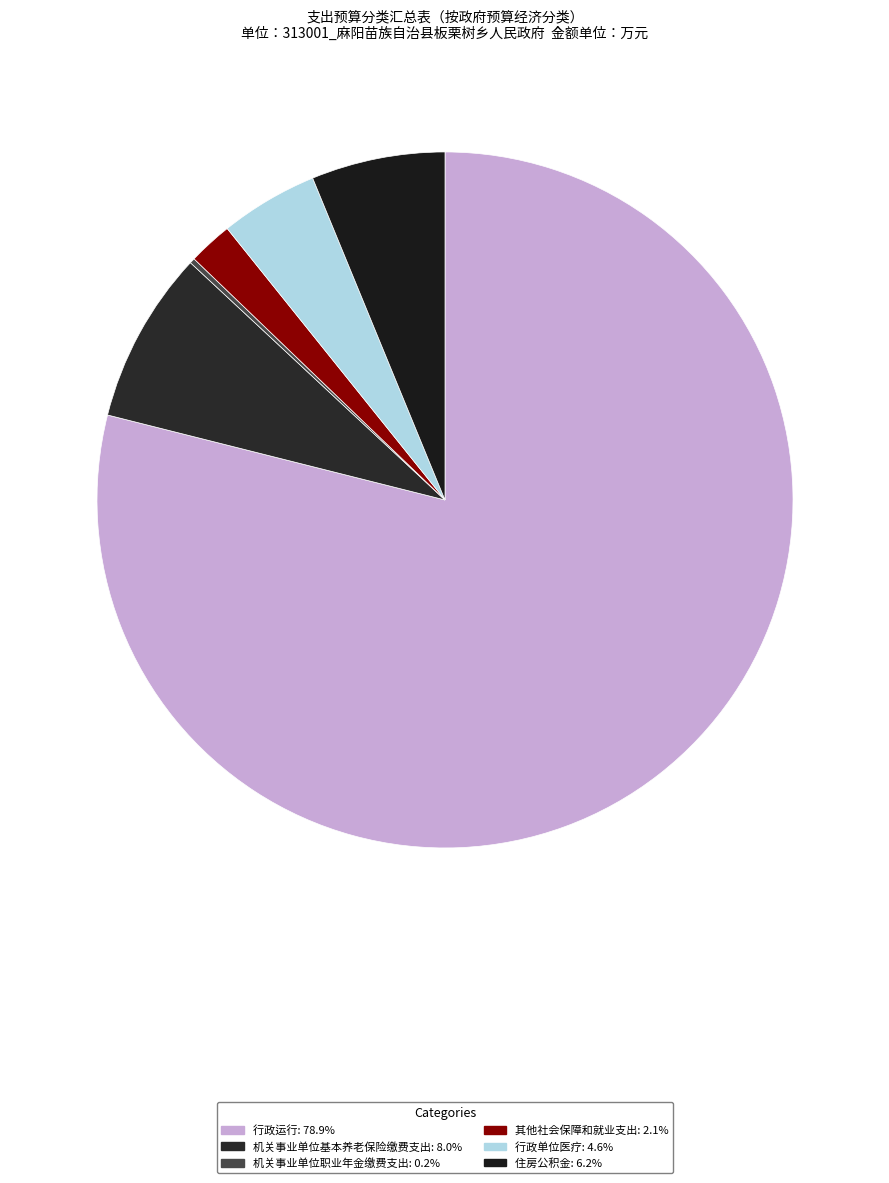

Rank the categories by value from lowest to highest.

机关事业单位职业年金缴费支出, 其他社会保障和就业支出, 行政单位医疗, 住房公积金, 机关事业单位基本养老保险缴费支出, 行政运行